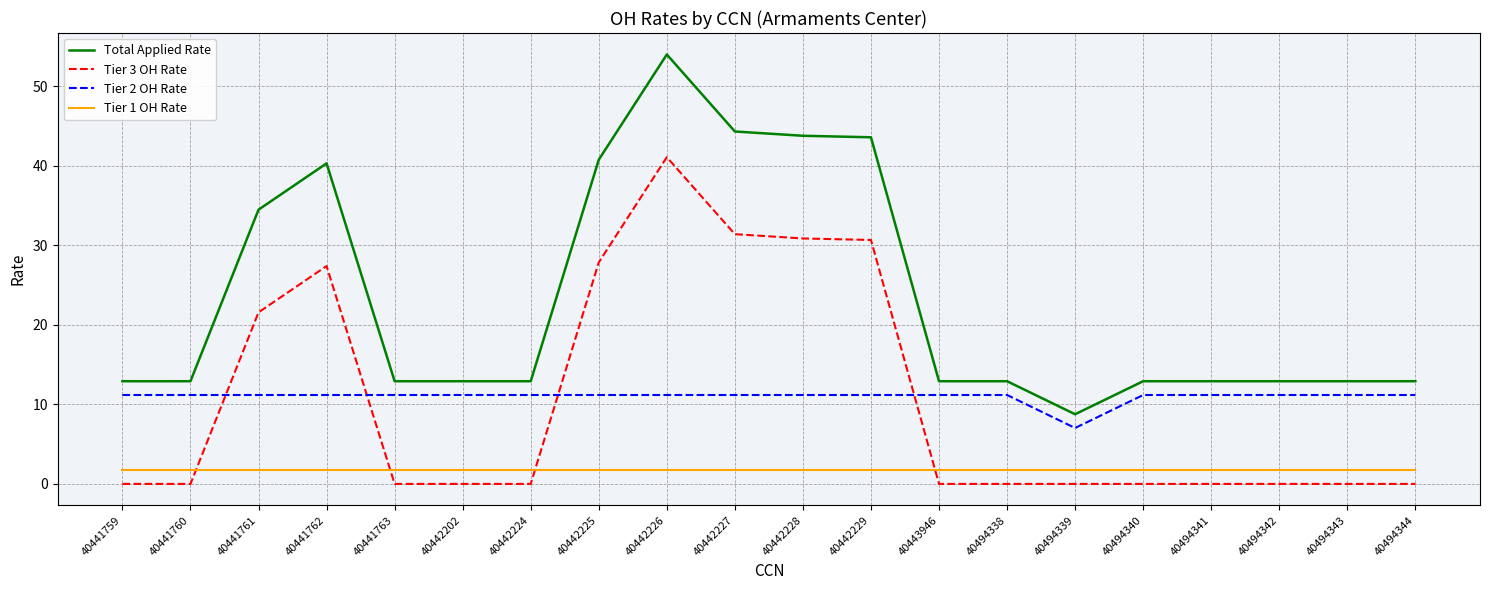

What is the highest value of the Tier 2 OH Rate series?

11.2